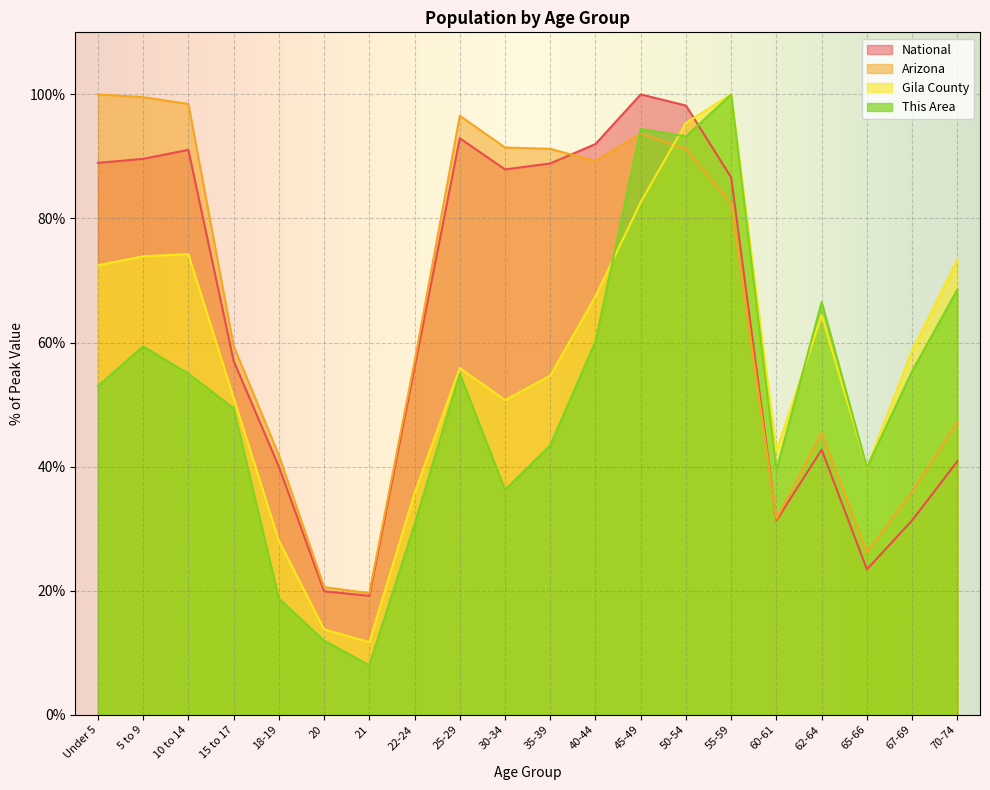

How many times do National and Gila County cross each other?

1